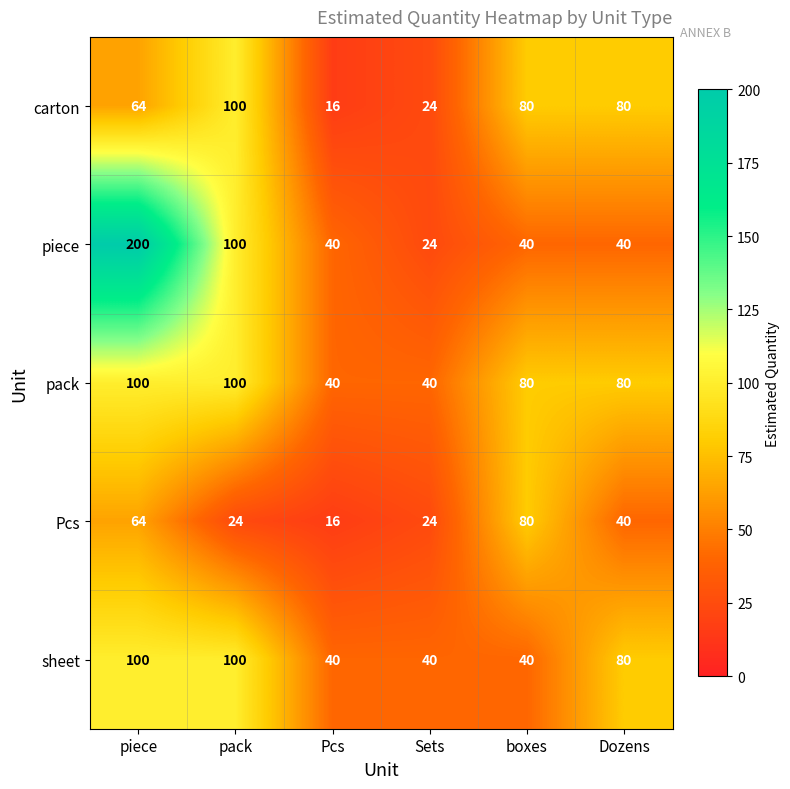

Between piece and Dozens, which series saw the biggest shift?

piece